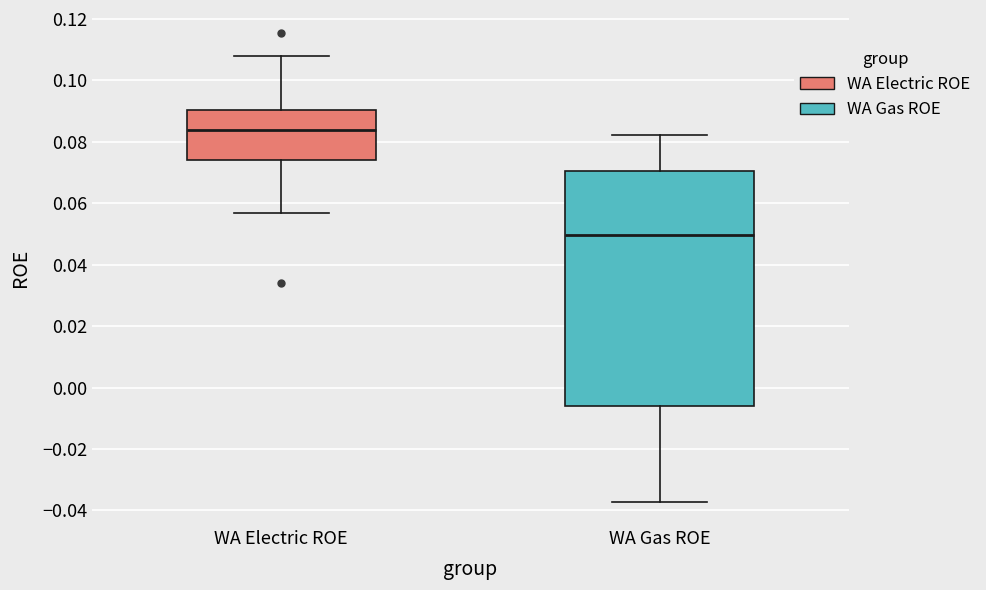

Comparing the boxes themselves (not the whiskers), which one is the tallest?

WA Gas ROE